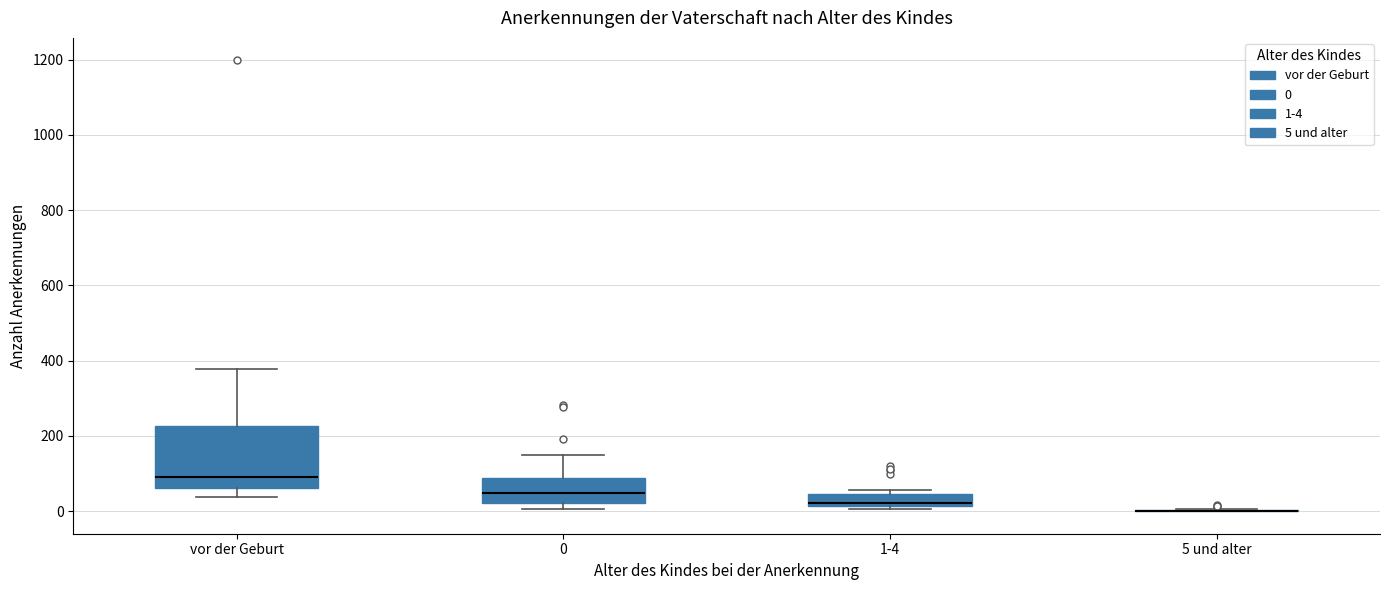

Where is the upper edge of the box for 1-4 on the y-axis? The values are not printed on the chart, so give them approximately, as read against the axis.

40